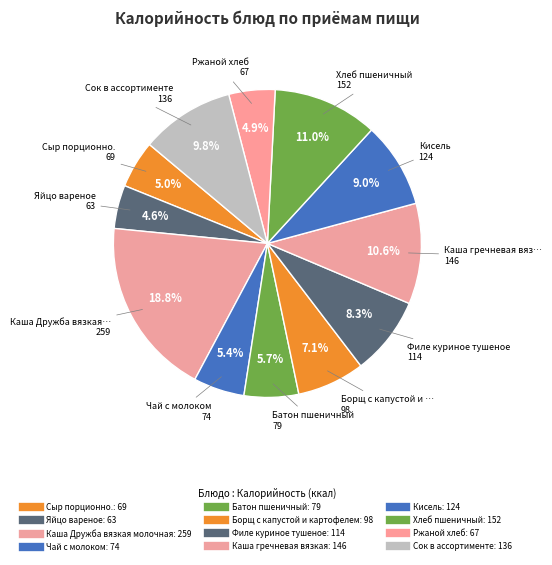

Which category has the smallest portion of the pie?

Яйцо вареное